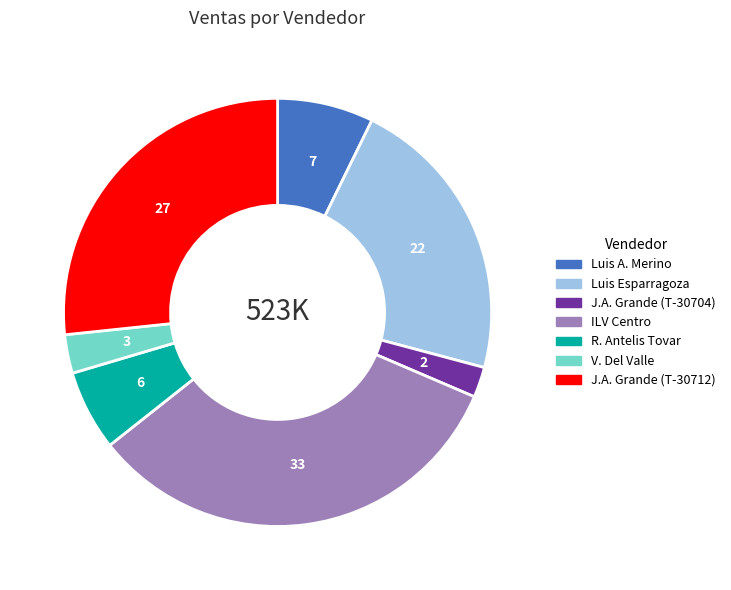

Is there any slice that represents more than half of the pie?

No